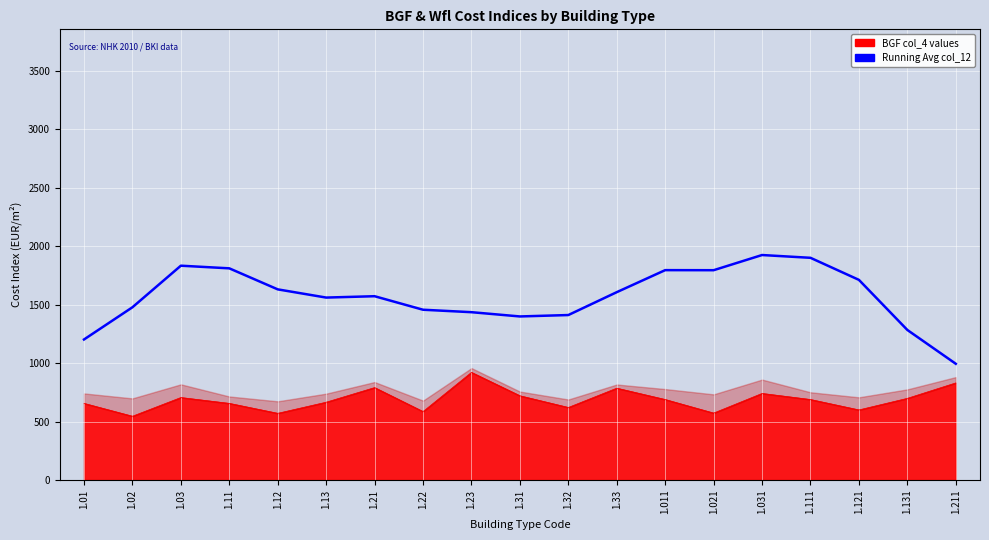

Which has a higher value, 1.211 or 1.02?

1.02